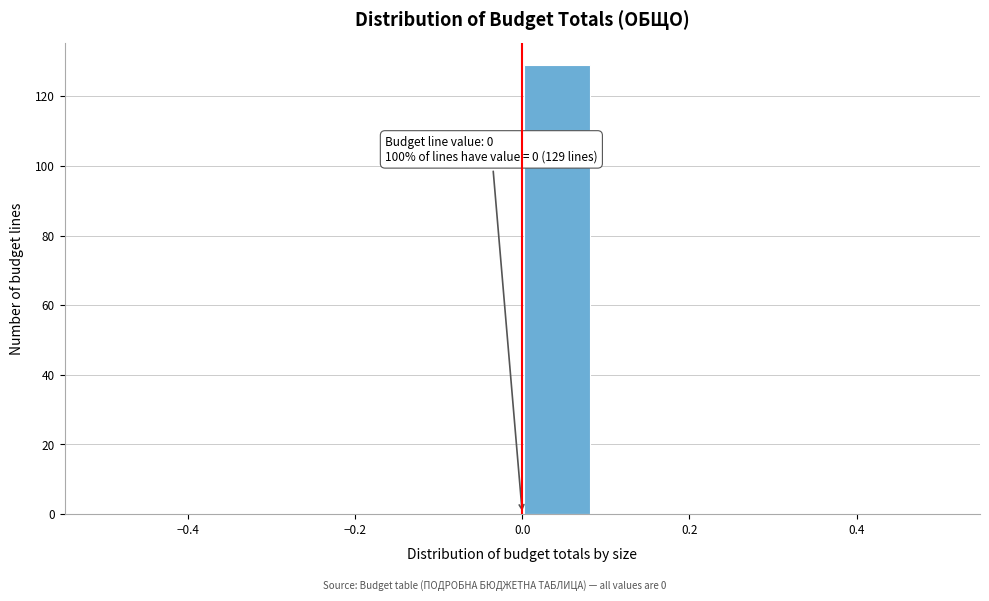

Over which range of the x-axis is the bar tallest?

0.00 to 0.08